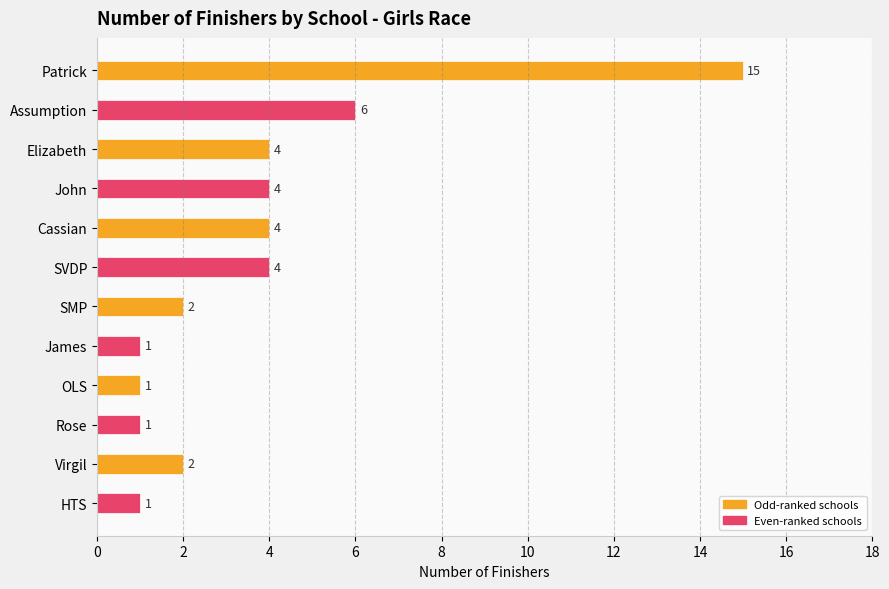

What is the smallest value displayed?

1